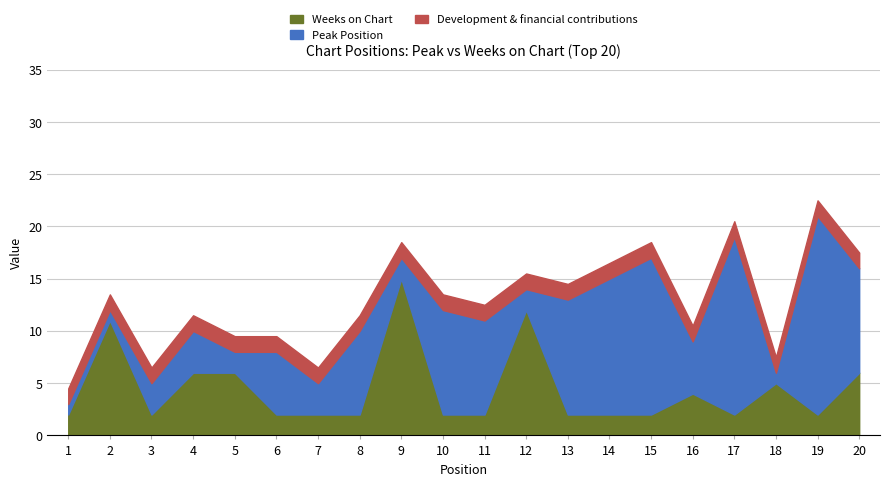

What is the total value across all series at 20?

17.5